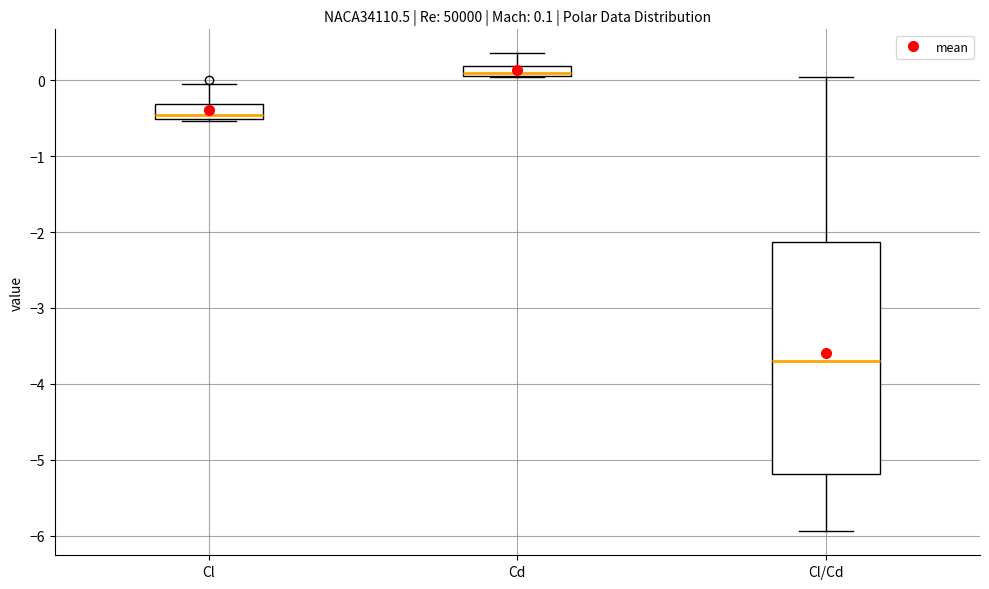

Which box's median line is the highest?

Cd